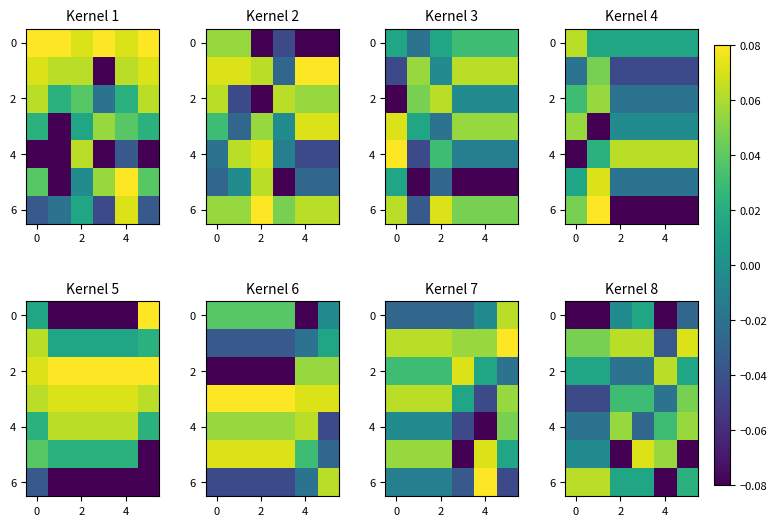

How many 4 values are between 0 and 1?

3